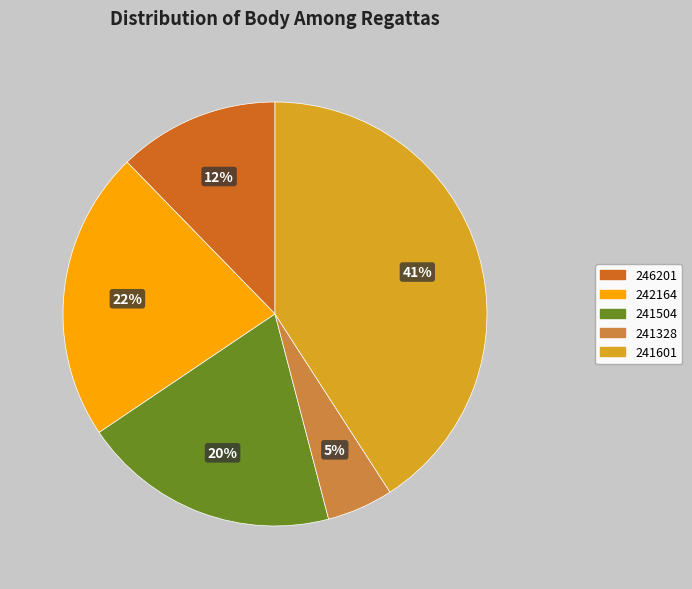

To the nearest percent, what is the difference between the 241601 and 241328 slice percentages?

36%